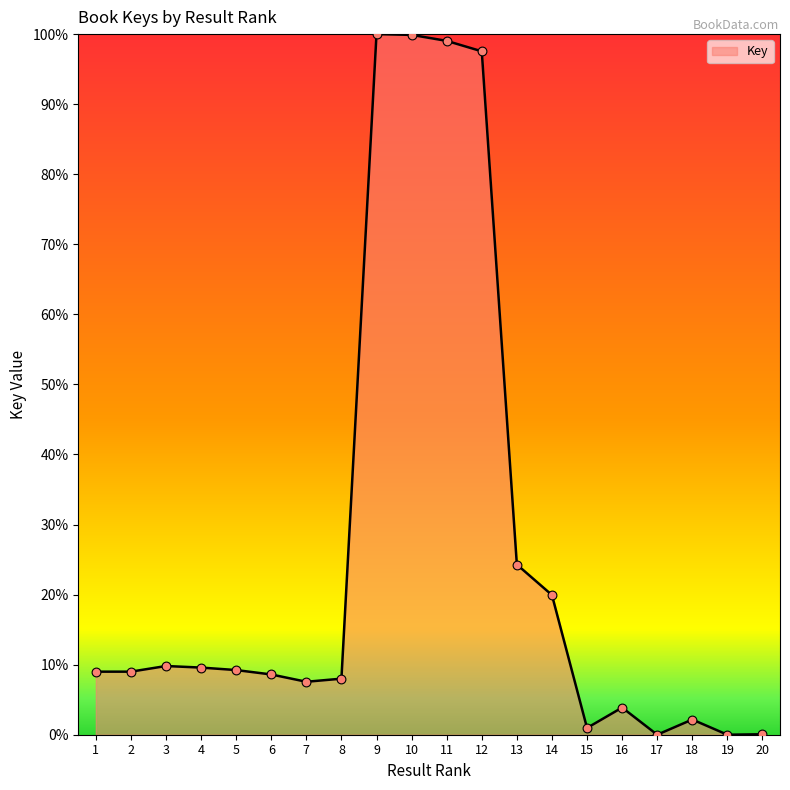

What is the change in value from 6 to 17?

-8.6